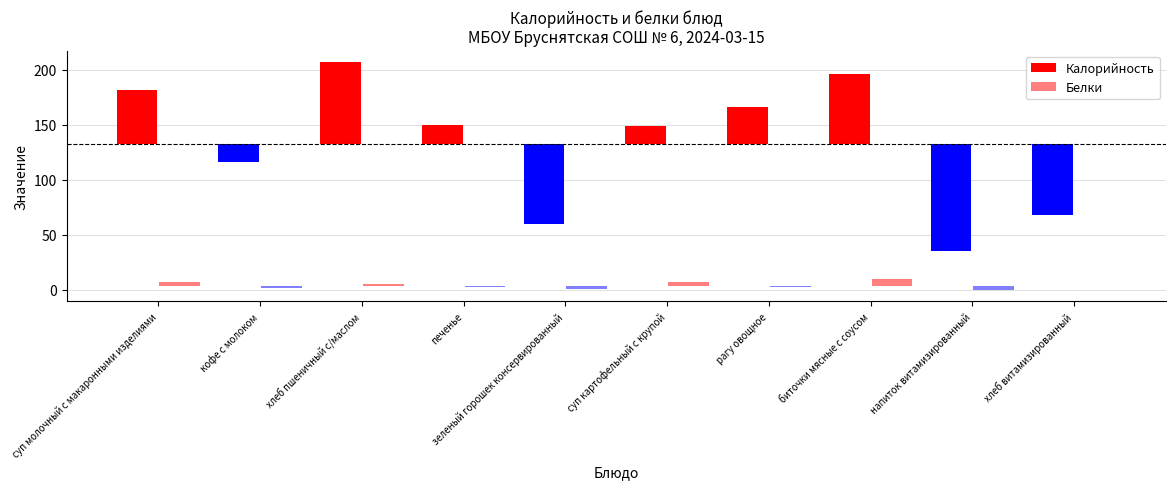

Is the value of Калорийность at хлеб пшеничный с/маслом greater than the value of Белки at хлеб пшеничный с/маслом?

Yes